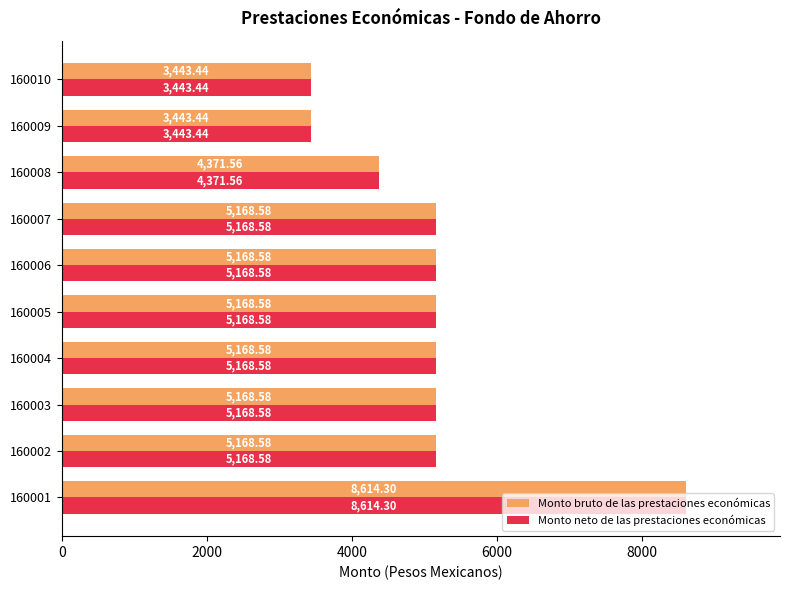

What is the total value across all series at 160008?

8743.1